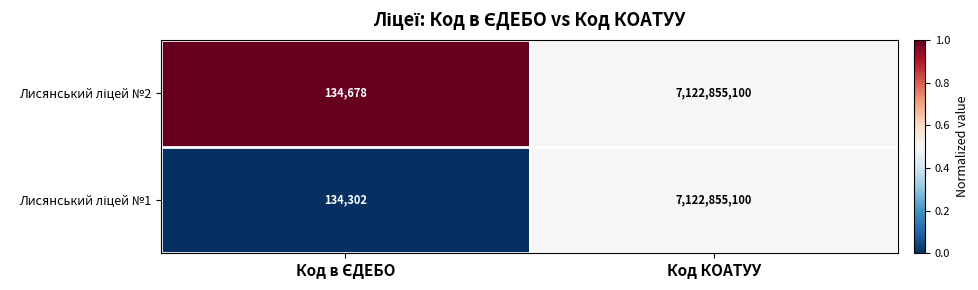

At which category is the sum across all series the highest?

Код КОАТУУ